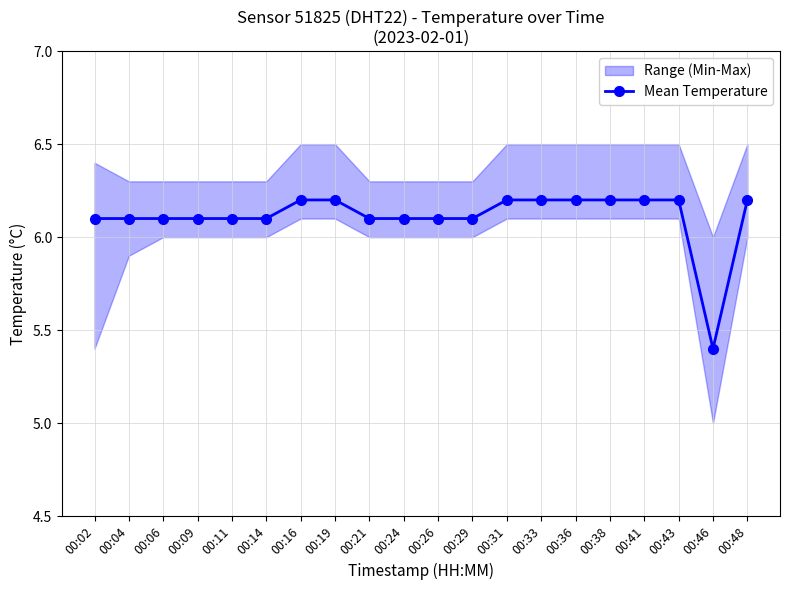

What is the difference between the values at 00:04 and 00:19?

0.1